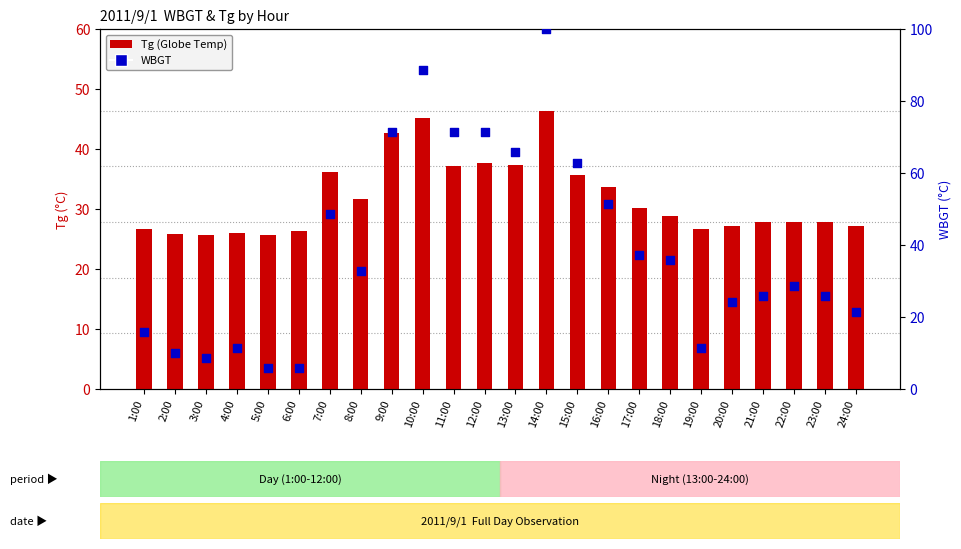

Which series contains the lowest Y value?

WBGT